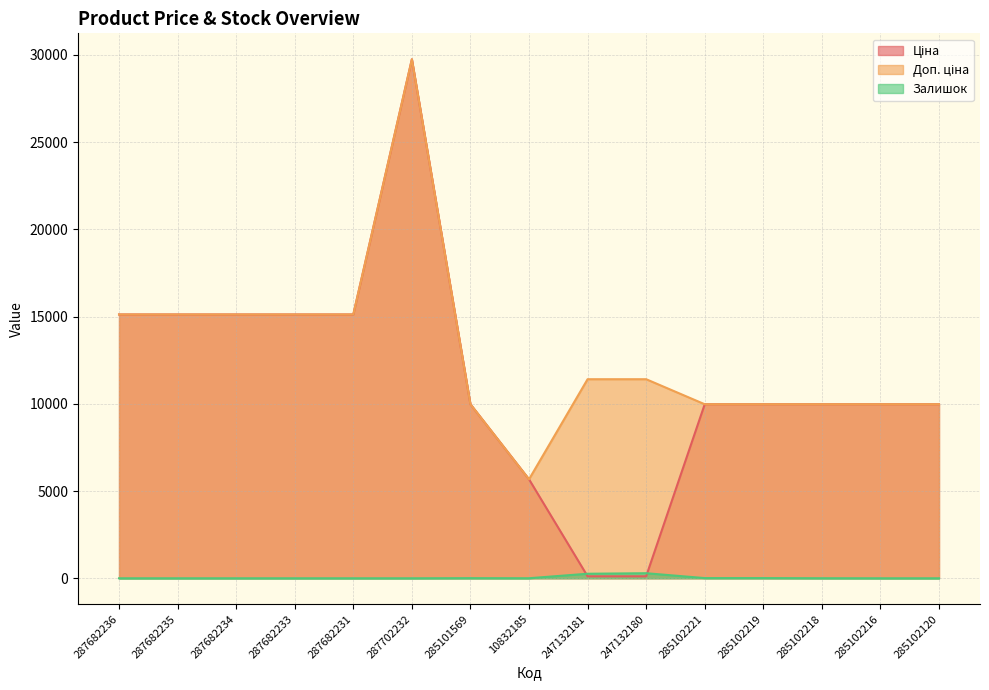

At which label does Доп. ціна first exceed 11410?

287682236